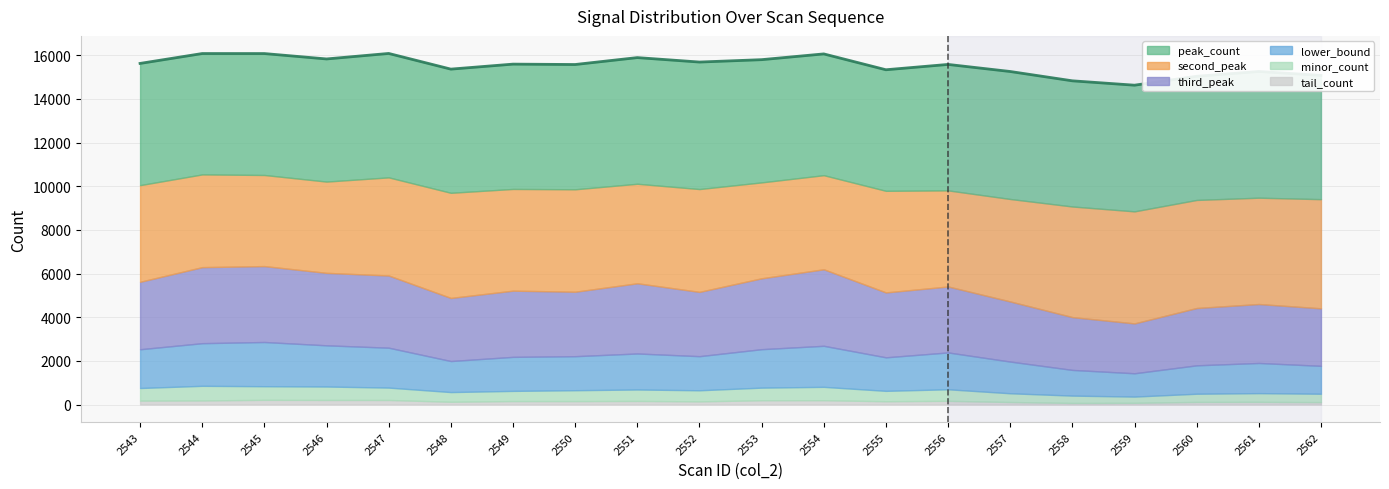

Reading left to right, what are all the values shown in this chart?

15623	16076	16075	15828	16080	15362	15591	15573	15890	15686	15795	16059	15333	15577	15253	14826	14626	15034	15253	15074